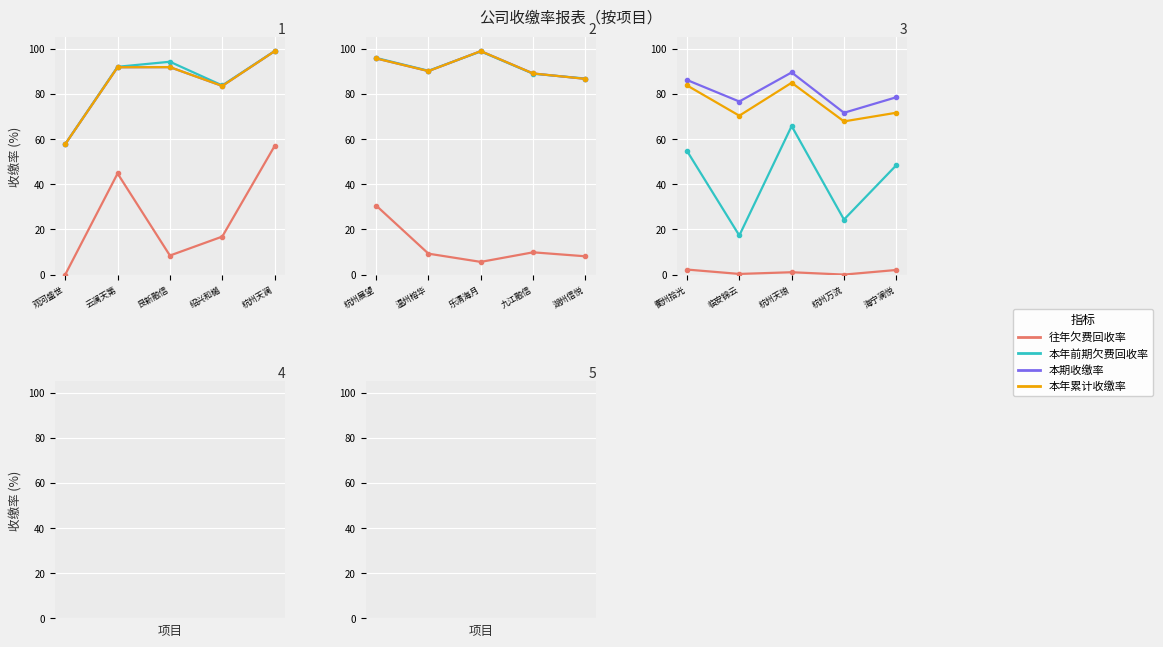

Is it true that 本年前期欠费回收率 equals 44.9 at 杭州天琅?

False